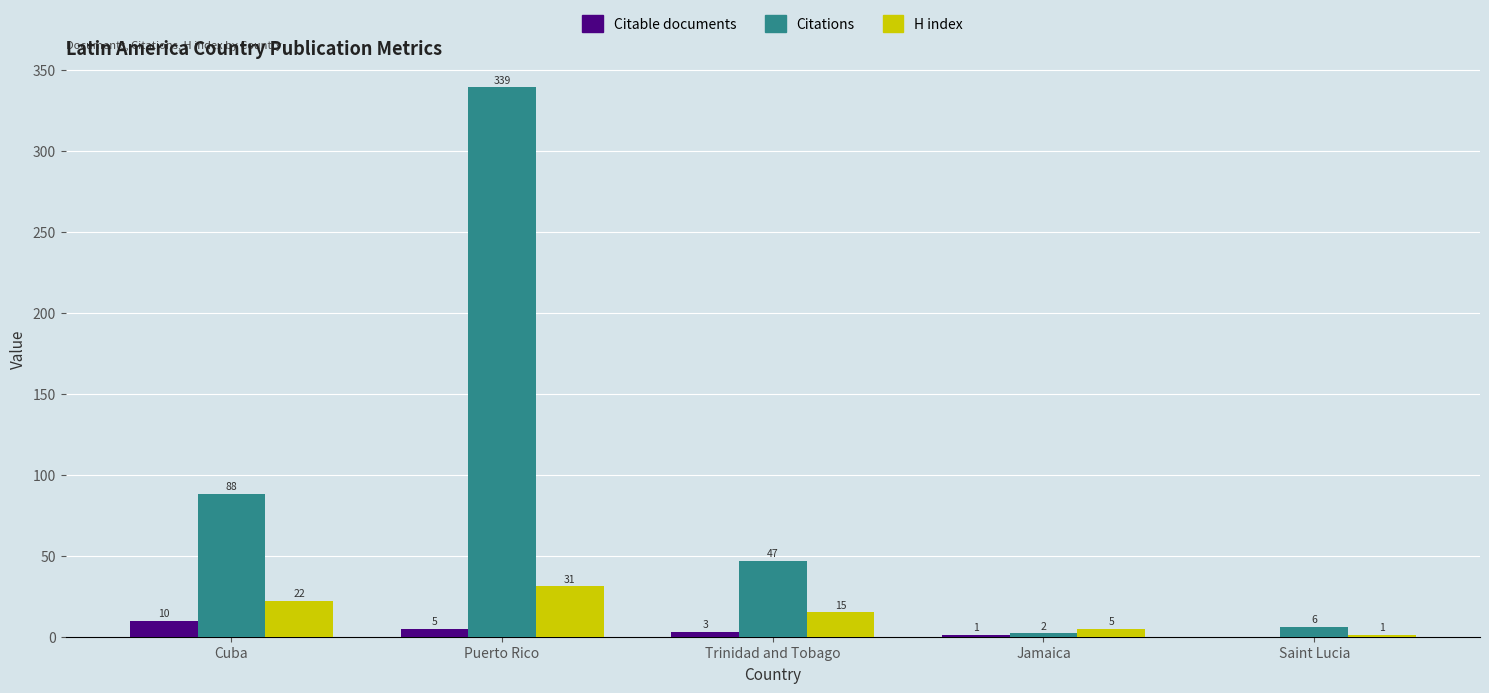

Between Cuba and Saint Lucia, which series saw the biggest shift?

Citations